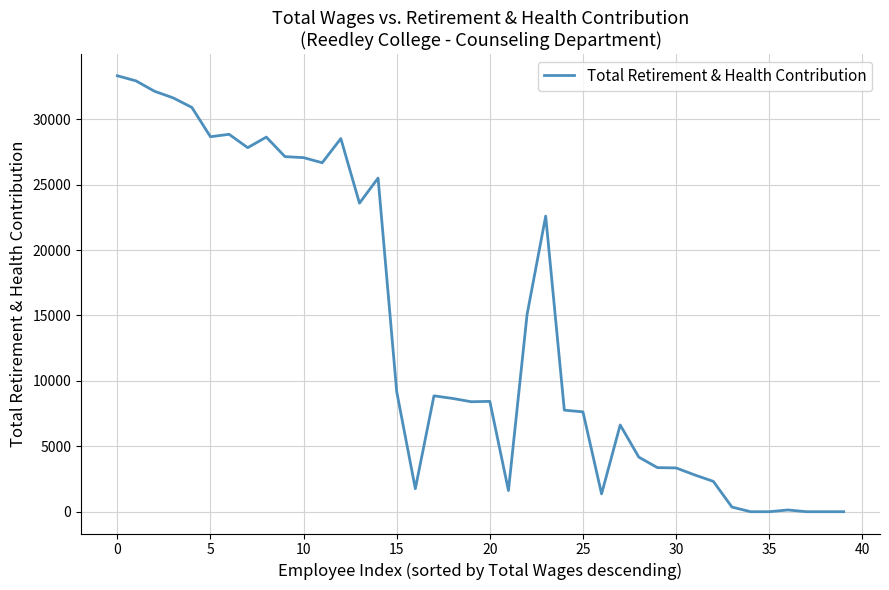

What is the difference between the maximum and minimum values?

33317